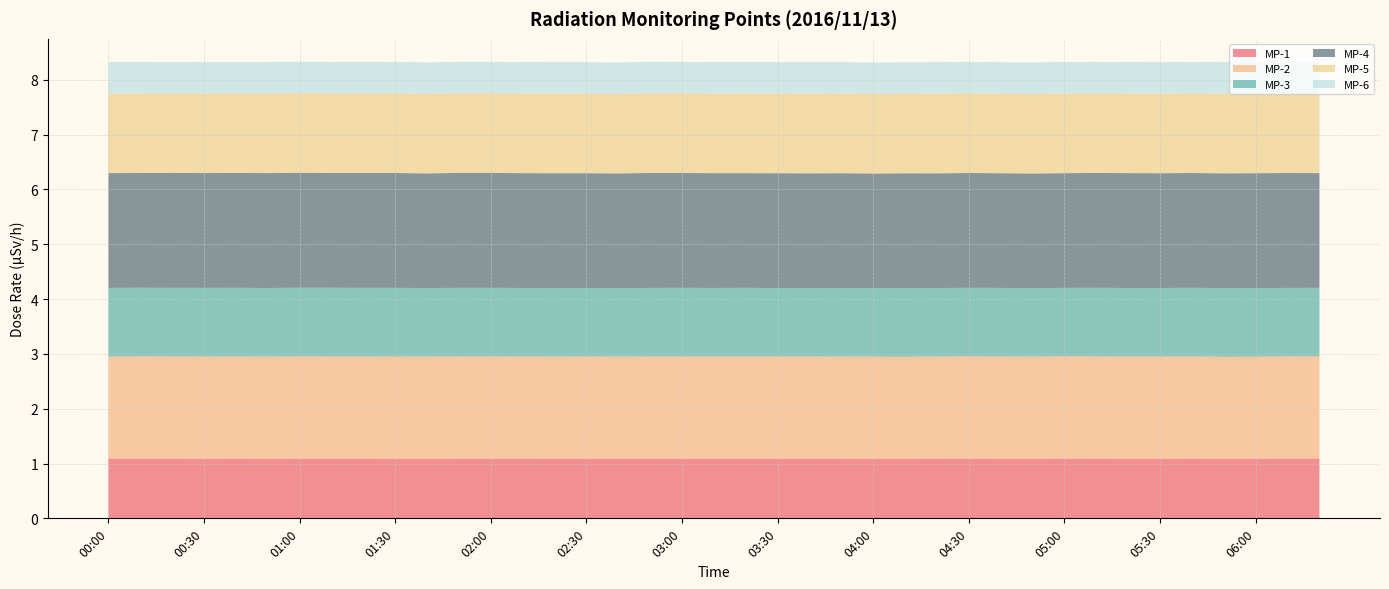

Reading right to left, extract all data points from this chart.

MP-1: 06:20=1.1	06:10=1.1	06:00=1.1	05:50=1.1	05:40=1.1	05:30=1.1	05:20=1.1	05:10=1.1	05:00=1.1	04:50=1.1	04:40=1.1	04:30=1.1	04:20=1.1	04:10=1.1	04:00=1.1	03:50=1.1	03:40=1.1	03:30=1.1	03:20=1.1	03:10=1.1	03:00=1.1	02:50=1.1	02:40=1.1	02:30=1.1	02:20=1.1	02:10=1.1	02:00=1.1	01:50=1.1	01:40=1.1	01:30=1.1	01:20=1.1	01:10=1.1	01:00=1.1	00:50=1.1	00:40=1.1	00:30=1.1	00:20=1.1	00:10=1.1	00:00=1.1
MP-2: 06:20=1.9	06:10=1.9	06:00=1.9	05:50=1.9	05:40=1.9	05:30=1.9	05:20=1.9	05:10=1.9	05:00=1.9	04:50=1.9	04:40=1.9	04:30=1.9	04:20=1.9	04:10=1.9	04:00=1.9	03:50=1.9	03:40=1.9	03:30=1.9	03:20=1.9	03:10=1.9	03:00=1.9	02:50=1.9	02:40=1.9	02:30=1.9	02:20=1.9	02:10=1.9	02:00=1.9	01:50=1.9	01:40=1.9	01:30=1.9	01:20=1.9	01:10=1.9	01:00=1.9	00:50=1.9	00:40=1.9	00:30=1.9	00:20=1.9	00:10=1.9	00:00=1.9
MP-3: 06:20=1.3	06:10=1.2	06:00=1.2	05:50=1.3	05:40=1.3	05:30=1.2	05:20=1.2	05:10=1.3	05:00=1.2	04:50=1.2	04:40=1.3	04:30=1.2	04:20=1.2	04:10=1.2	04:00=1.3	03:50=1.2	03:40=1.2	03:30=1.2	03:20=1.3	03:10=1.2	03:00=1.3	02:50=1.3	02:40=1.2	02:30=1.2	02:20=1.3	02:10=1.2	02:00=1.3	01:50=1.3	01:40=1.3	01:30=1.3	01:20=1.3	01:10=1.3	01:00=1.3	00:50=1.3	00:40=1.3	00:30=1.3	00:20=1.3	00:10=1.3	00:00=1.3
MP-4: 06:20=2.1	06:10=2.1	06:00=2.1	05:50=2.1	05:40=2.1	05:30=2.1	05:20=2.1	05:10=2.1	05:00=2.1	04:50=2.1	04:40=2.1	04:30=2.1	04:20=2.1	04:10=2.1	04:00=2.1	03:50=2.1	03:40=2.1	03:30=2.1	03:20=2.1	03:10=2.1	03:00=2.1	02:50=2.1	02:40=2.1	02:30=2.1	02:20=2.1	02:10=2.1	02:00=2.1	01:50=2.1	01:40=2.1	01:30=2.1	01:20=2.1	01:10=2.1	01:00=2.1	00:50=2.1	00:40=2.1	00:30=2.1	00:20=2.1	00:10=2.1	00:00=2.1
MP-5: 06:20=1.5	06:10=1.5	06:00=1.5	05:50=1.5	05:40=1.5	05:30=1.5	05:20=1.5	05:10=1.5	05:00=1.5	04:50=1.5	04:40=1.4	04:30=1.5	04:20=1.5	04:10=1.4	04:00=1.5	03:50=1.5	03:40=1.5	03:30=1.5	03:20=1.5	03:10=1.5	03:00=1.5	02:50=1.5	02:40=1.4	02:30=1.4	02:20=1.5	02:10=1.5	02:00=1.5	01:50=1.5	01:40=1.5	01:30=1.5	01:20=1.5	01:10=1.5	01:00=1.5	00:50=1.5	00:40=1.5	00:30=1.4	00:20=1.5	00:10=1.4	00:00=1.4
MP-6: 06:20=0.6	06:10=0.6	06:00=0.6	05:50=0.6	05:40=0.6	05:30=0.6	05:20=0.6	05:10=0.6	05:00=0.6	04:50=0.6	04:40=0.6	04:30=0.6	04:20=0.6	04:10=0.6	04:00=0.6	03:50=0.6	03:40=0.6	03:30=0.6	03:20=0.6	03:10=0.6	03:00=0.6	02:50=0.6	02:40=0.6	02:30=0.6	02:20=0.6	02:10=0.6	02:00=0.6	01:50=0.6	01:40=0.6	01:30=0.6	01:20=0.6	01:10=0.6	01:00=0.6	00:50=0.6	00:40=0.6	00:30=0.6	00:20=0.6	00:10=0.6	00:00=0.6